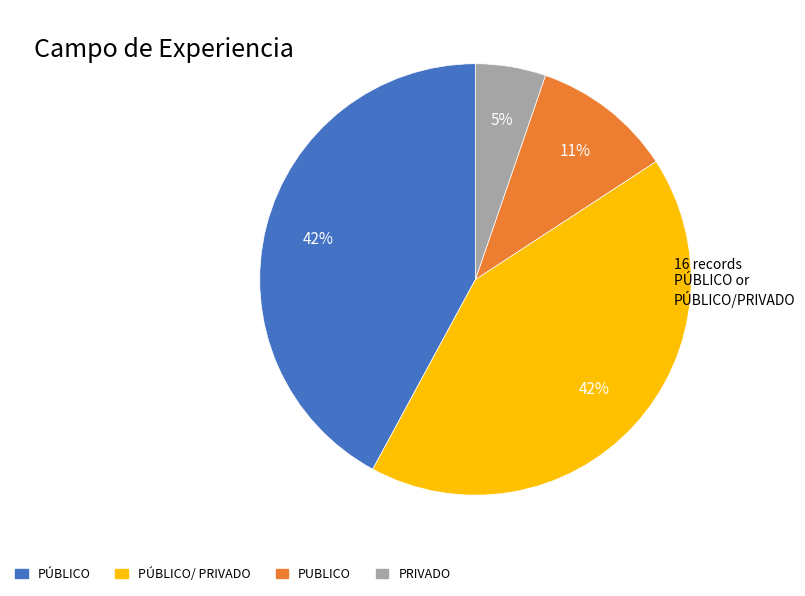

To the nearest percent, what is the average slice percentage?

25%